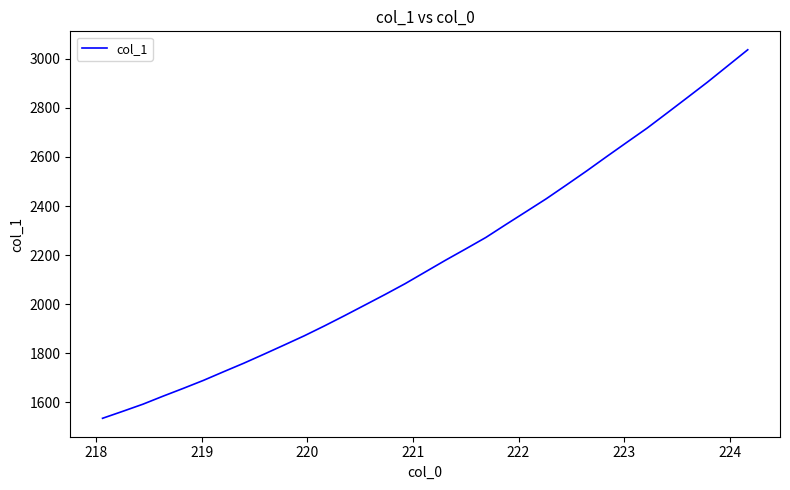

Reading right to left, extract all data points from this chart.

3036.6	2970.7	2904.7	2841.8	2779.2	2717.2	2659.6	2601.6	2542.7	2485.8	2429.7	2377.1	2324.9	2271.8	2225.1	2179.1	2131.5	2083.8	2039.4	1996.4	1953.6	1911.7	1871.3	1833.6	1796.3	1759.6	1724.9	1689.6	1657.0	1625.3	1592.5	1563.5	1535.1